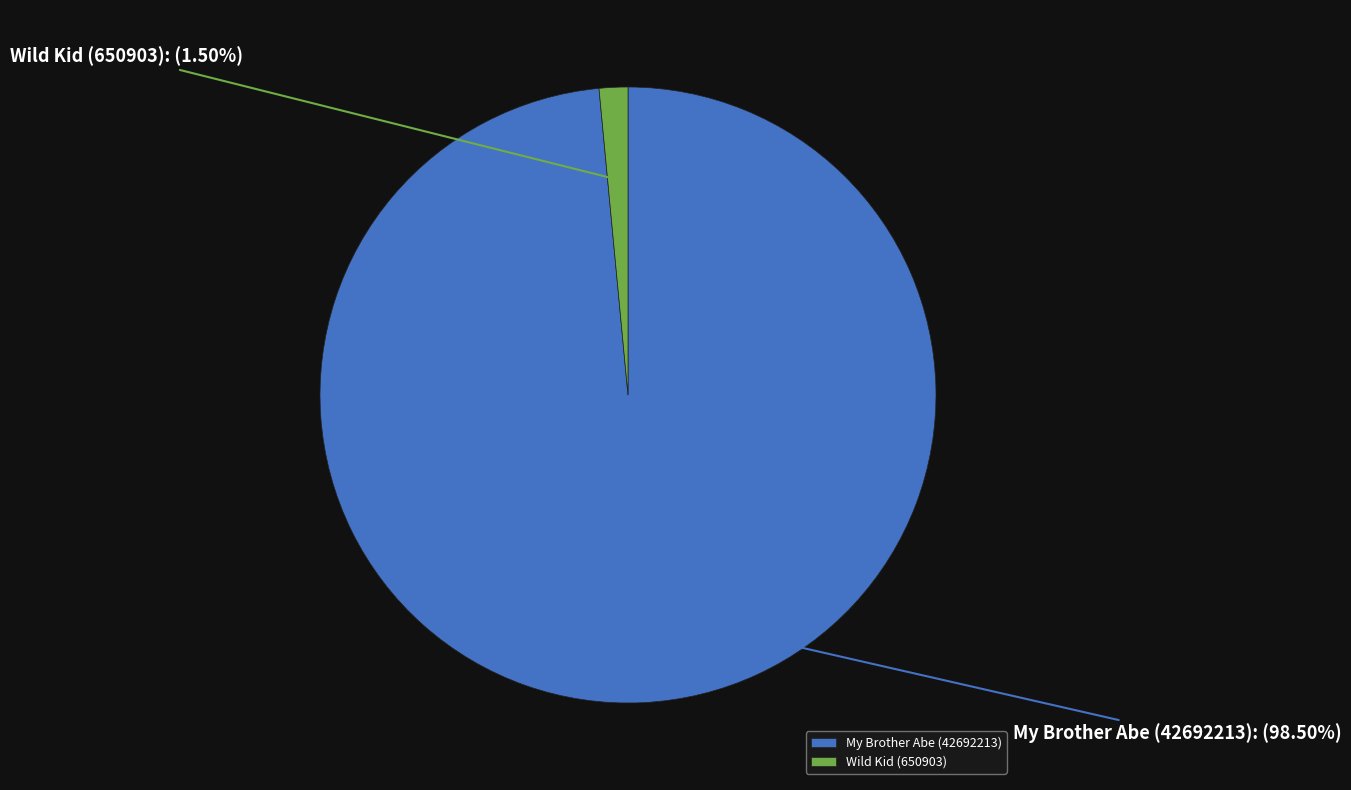

Between My Brother Abe (42692213) and Wild Kid (650903), which is larger?

My Brother Abe (42692213)